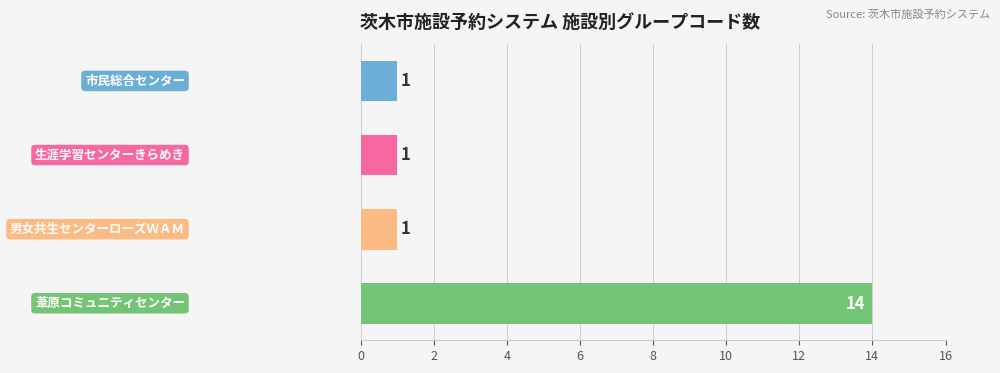

What is the value of the 1st bar from the top?

1